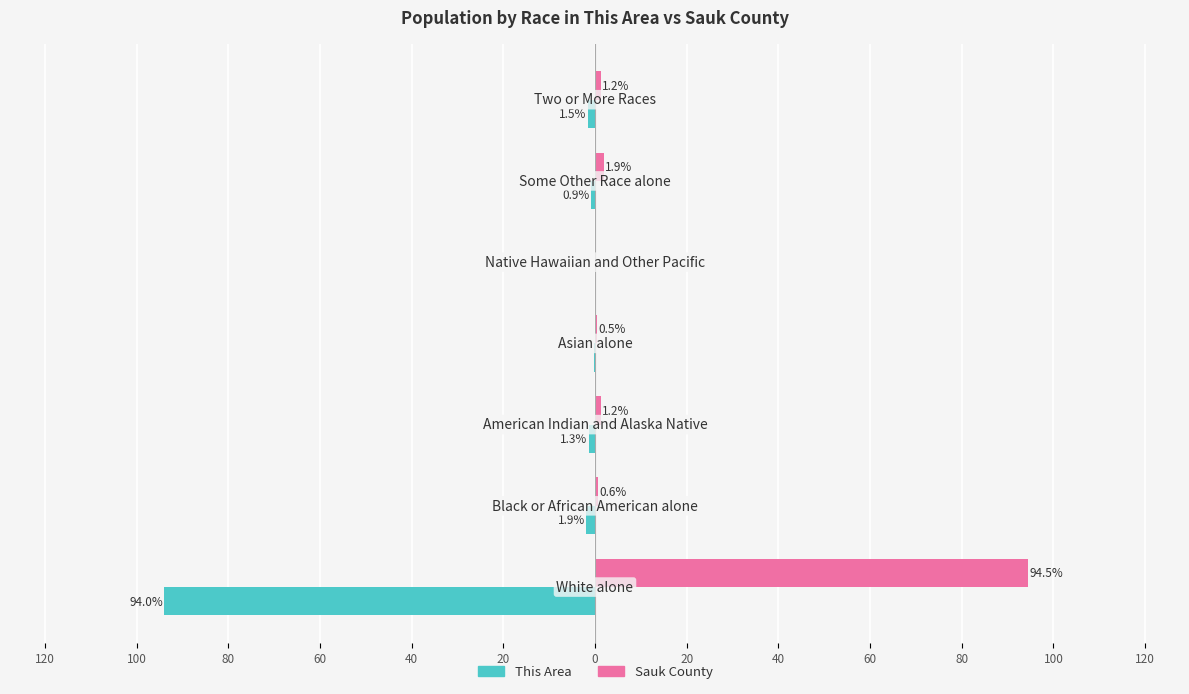

What are all the series names shown in the legend?

This Area, Sauk County